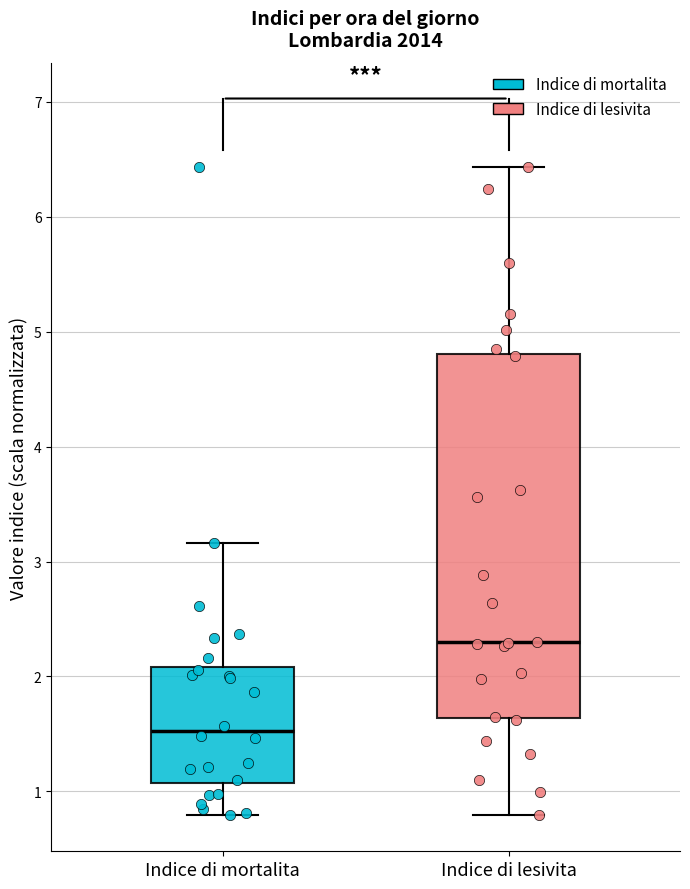

Where is the upper edge of the box for Indice di mortalita on the y-axis? The values are not printed on the chart, so give them approximately, as read against the axis.

2.1